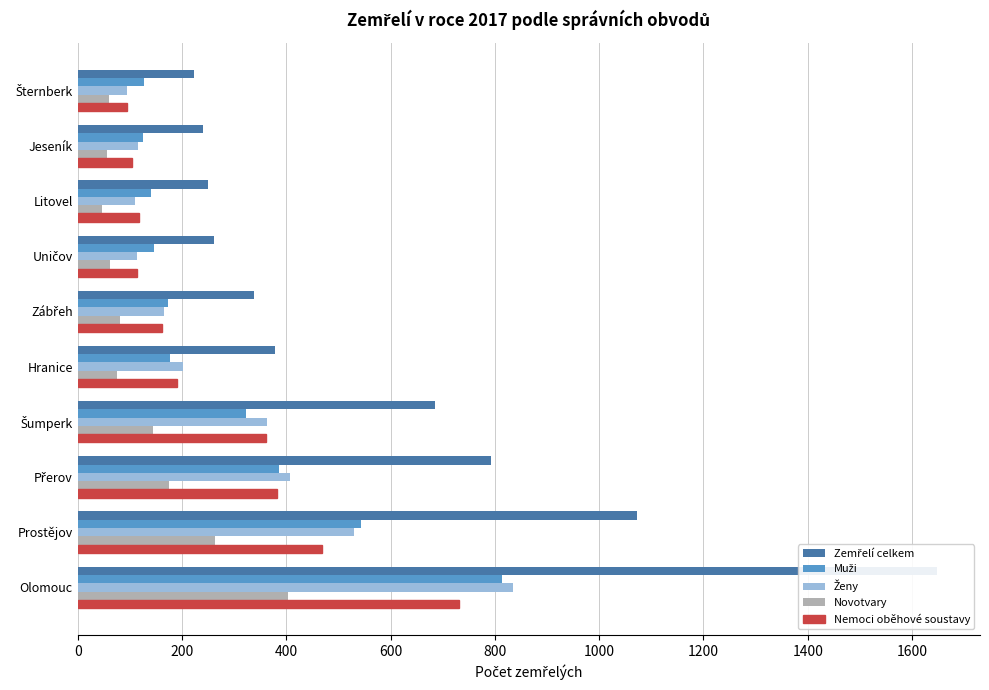

What is the average value of the Ženy series?

293